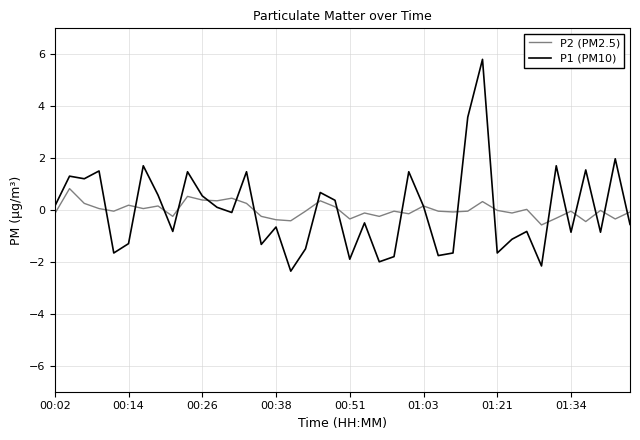

Which series has the largest range (max minus min)?

P1 (PM10)